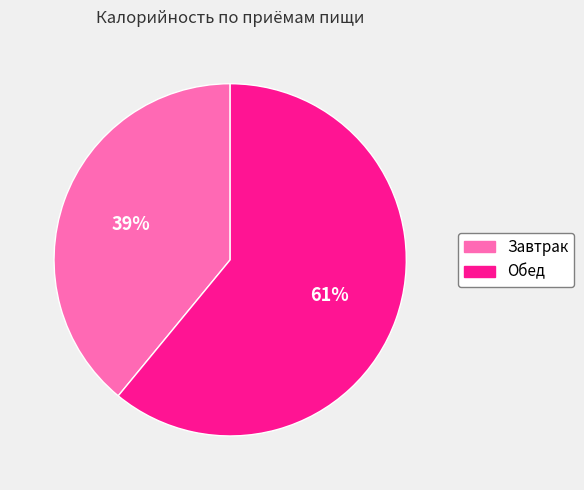

The Завтрак slice represents 39% of the pie. True or false?

True